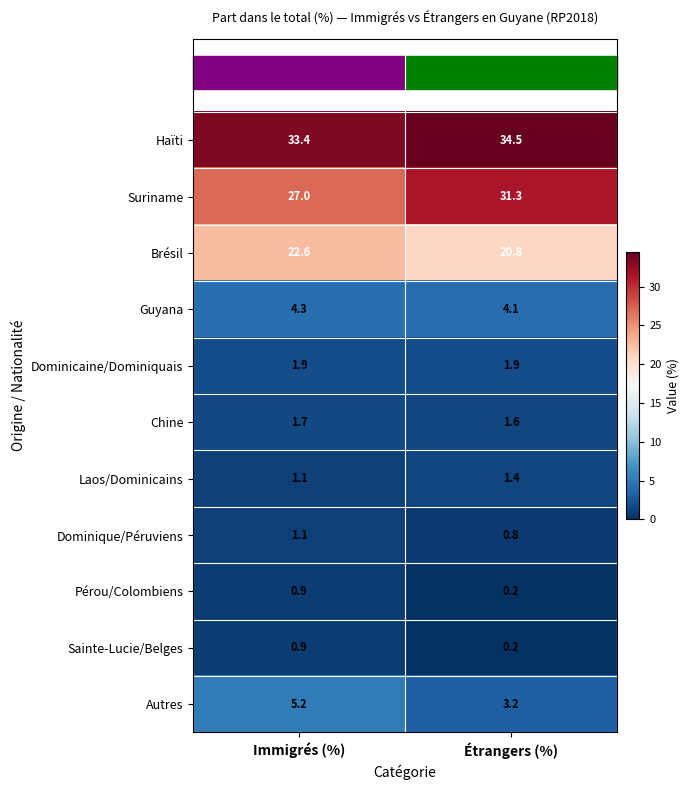

What is the highest value of the Brésil series?

22.6